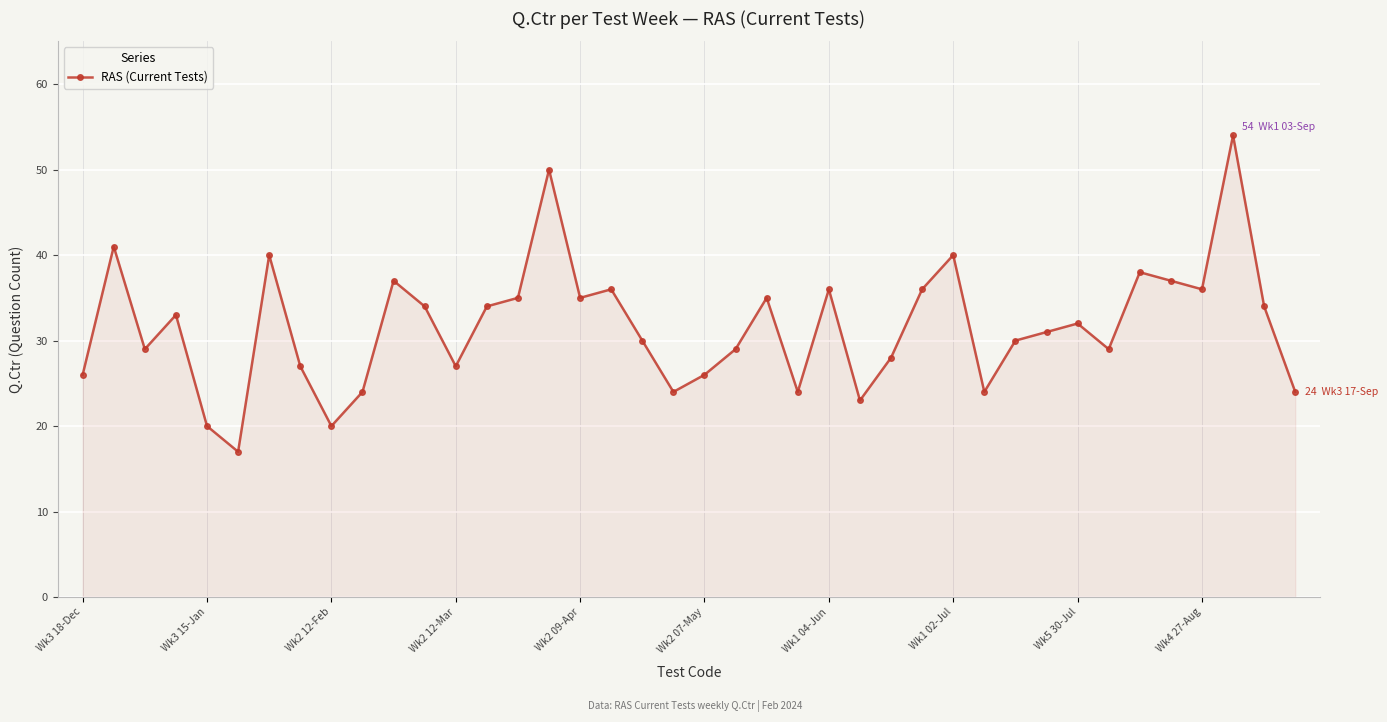

How many lines are shown in the chart?

1